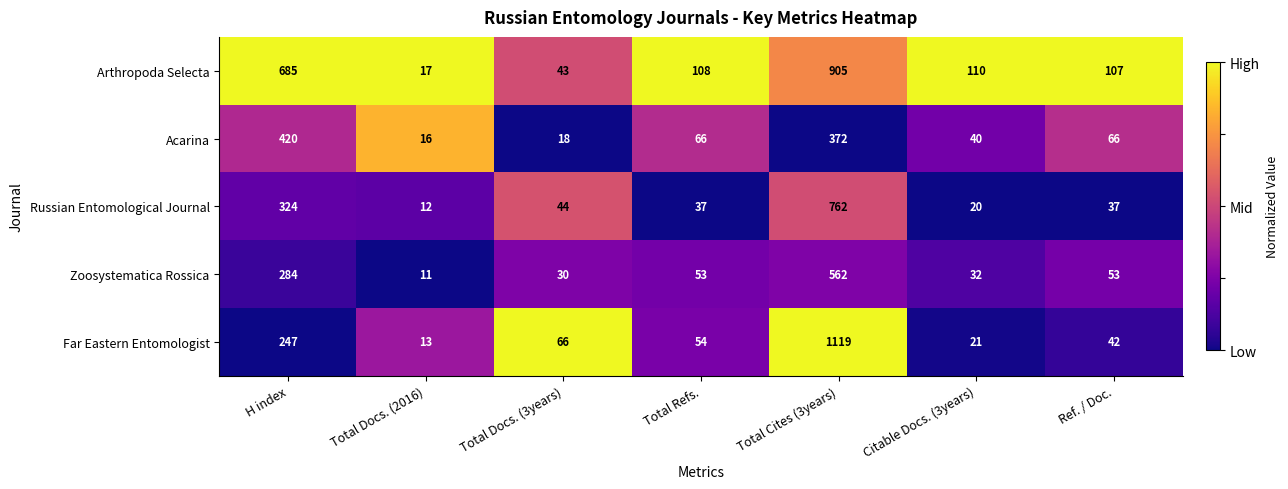

Between H index and Total Refs., which series saw the biggest shift?

Arthropoda Selecta